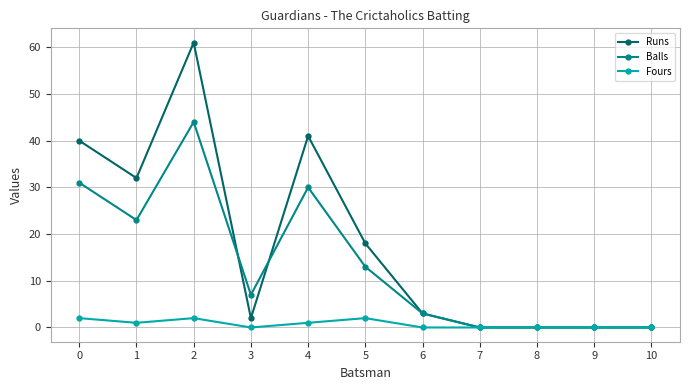

Is it true that Fours equals 0 at 8?

True